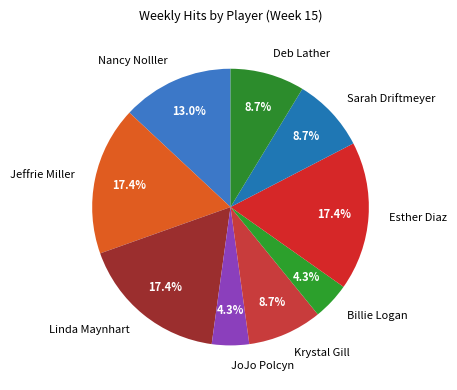

What percentage is the Esther Diaz slice, to the nearest percent?

17%